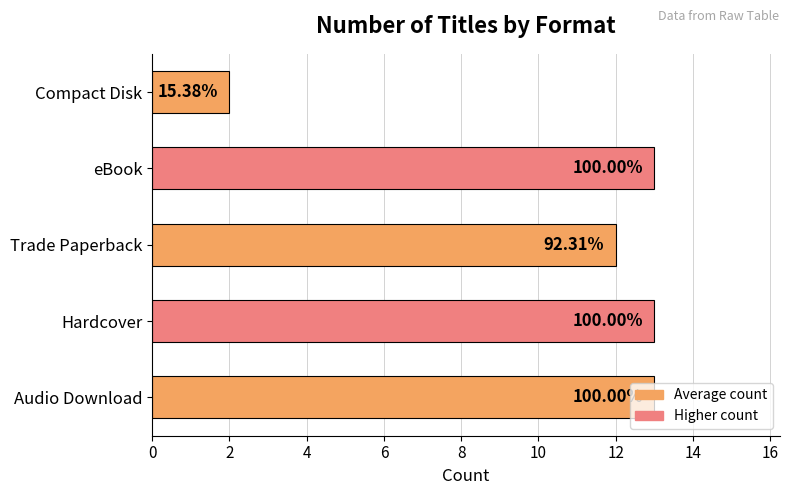

Are the bars horizontal?

Yes